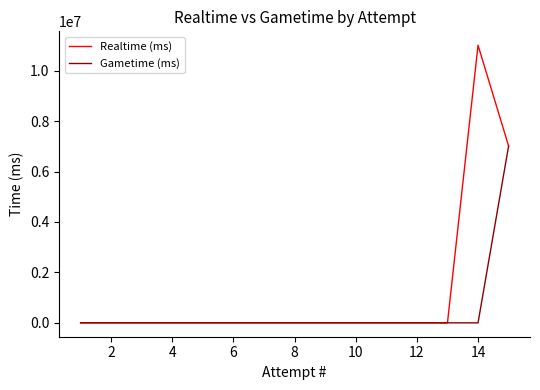

List the series in order of their peak value, lowest first.

Gametime (ms), Realtime (ms)